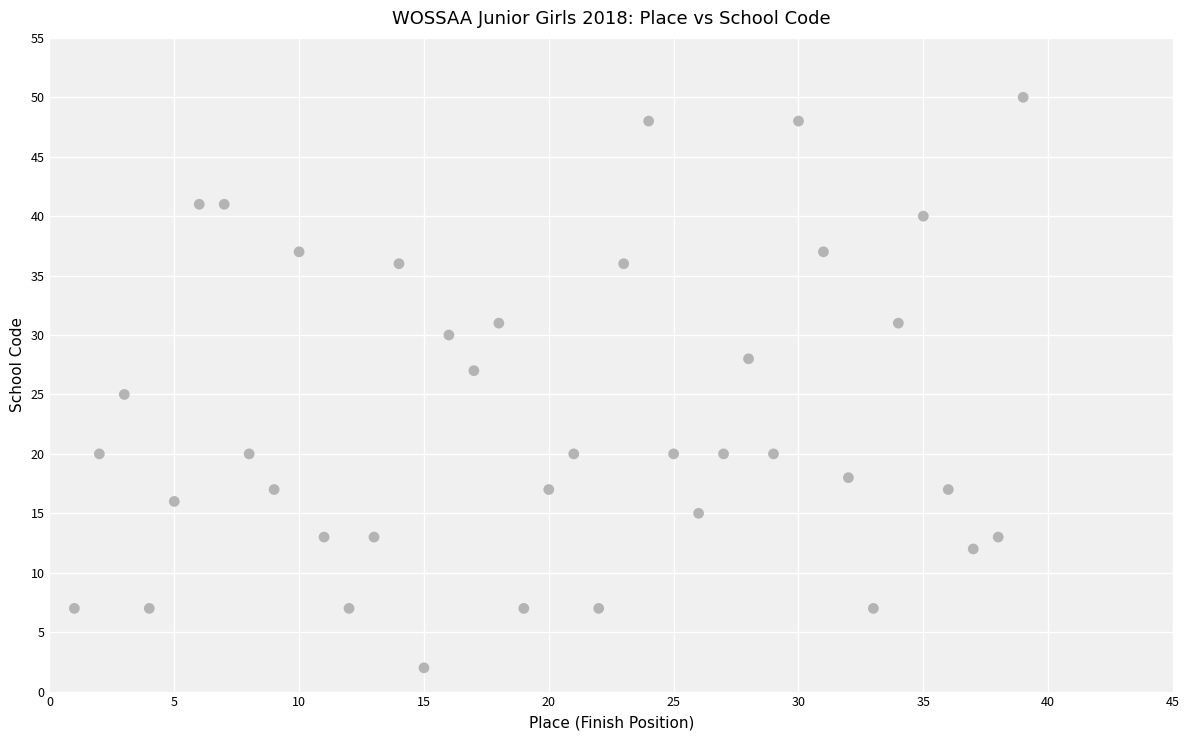

What is the range of Y values (max minus min)?

48